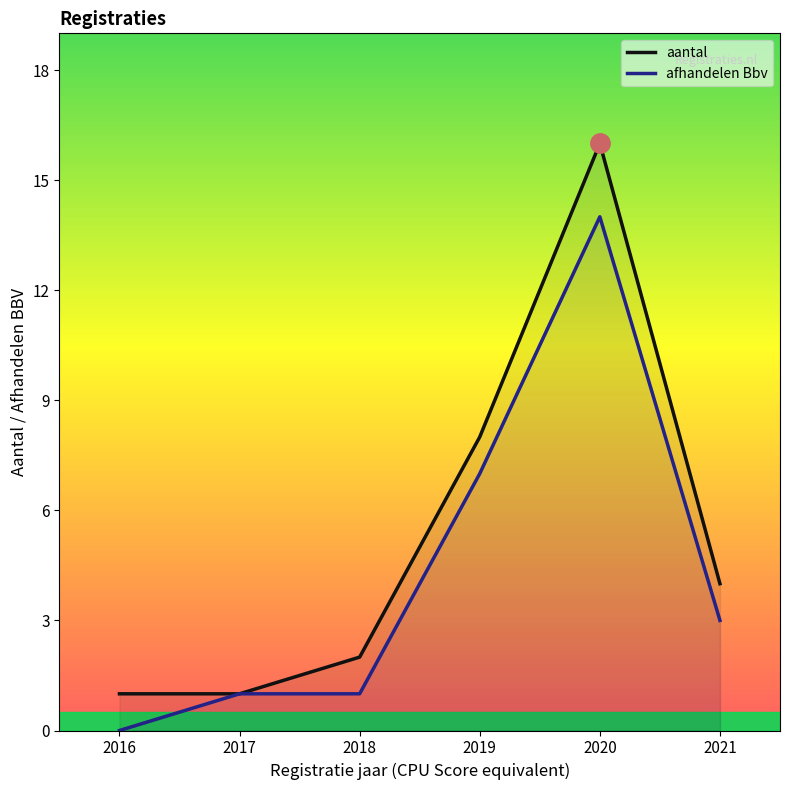

Reading left to right, list all the values displayed in this chart.

aantal: 1	1	2	8	16	4
afhandelen Bbv: 0	1	1	7	14	3